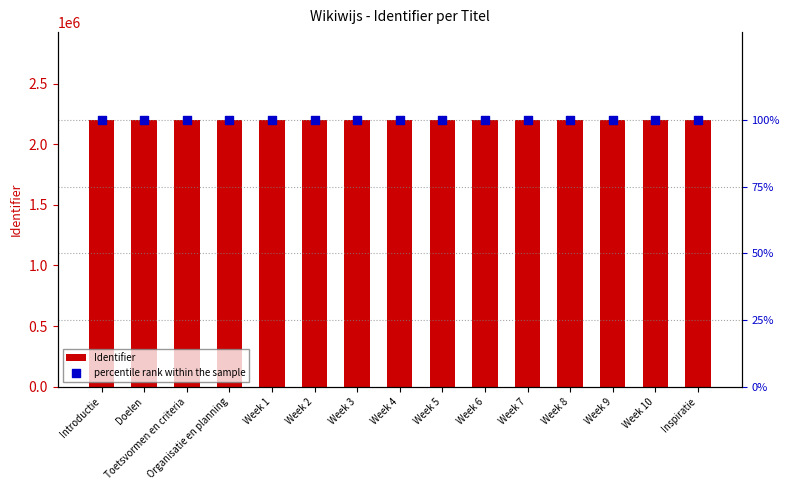

Which series reaches the maximum Y coordinate?

Identifier